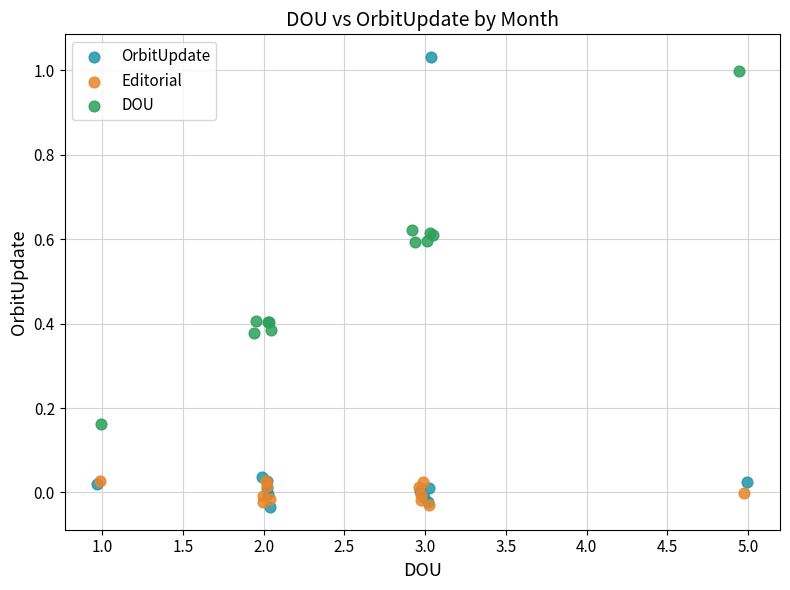

What are all the series names shown in the legend?

OrbitUpdate, Editorial, DOU